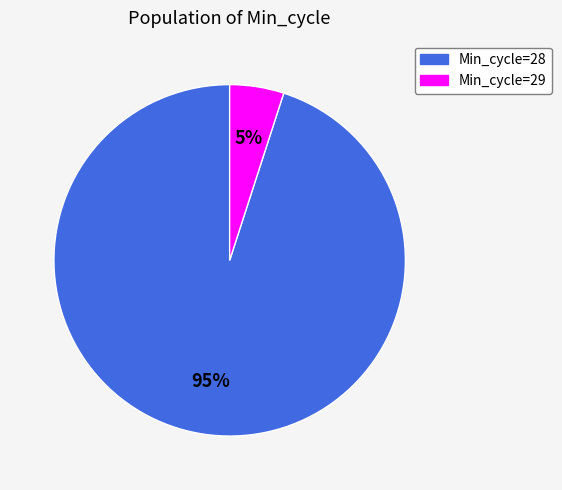

Count the number of slices in the pie.

2